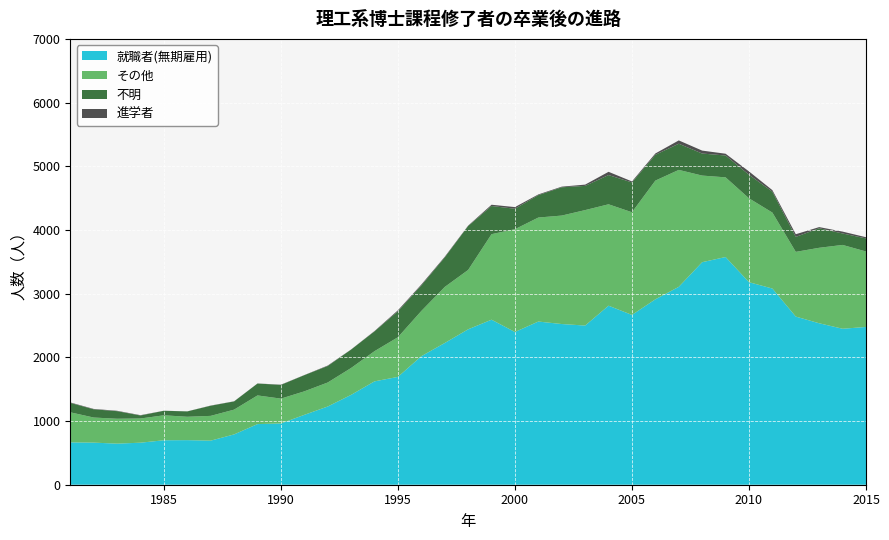

Reading left to right, what are all the values shown in this chart?

就職者(無期雇用): 665	661	645	660	698	700	692	790	952	962	1097	1228	1411	1623	1693	2018	2225	2440	2591	2398	2562	2523	2499	2811	2666	2911	3107	3494	3575	3180	3080	2640	2535	2449	2477
その他: 472	394	391	380	392	367	389	389	450	390	369	377	422	474	623	710	880	932	1343	1614	1633	1703	1813	1592	1612	1864	1836	1360	1251	1317	1193	1016	1185	1316	1185
不明: 148	129	119	47	71	84	159	129	187	215	254	259	289	311	408	401	464	690	442	321	352	444	380	459	468	405	411	346	343	370	328	235	307	180	205
進学者: 7	6	6	5	1	1	3	2	1	4	2	7	2	5	15	14	10	6	20	26	11	10	20	51	16	21	52	46	28	52	24	42	18	29	19